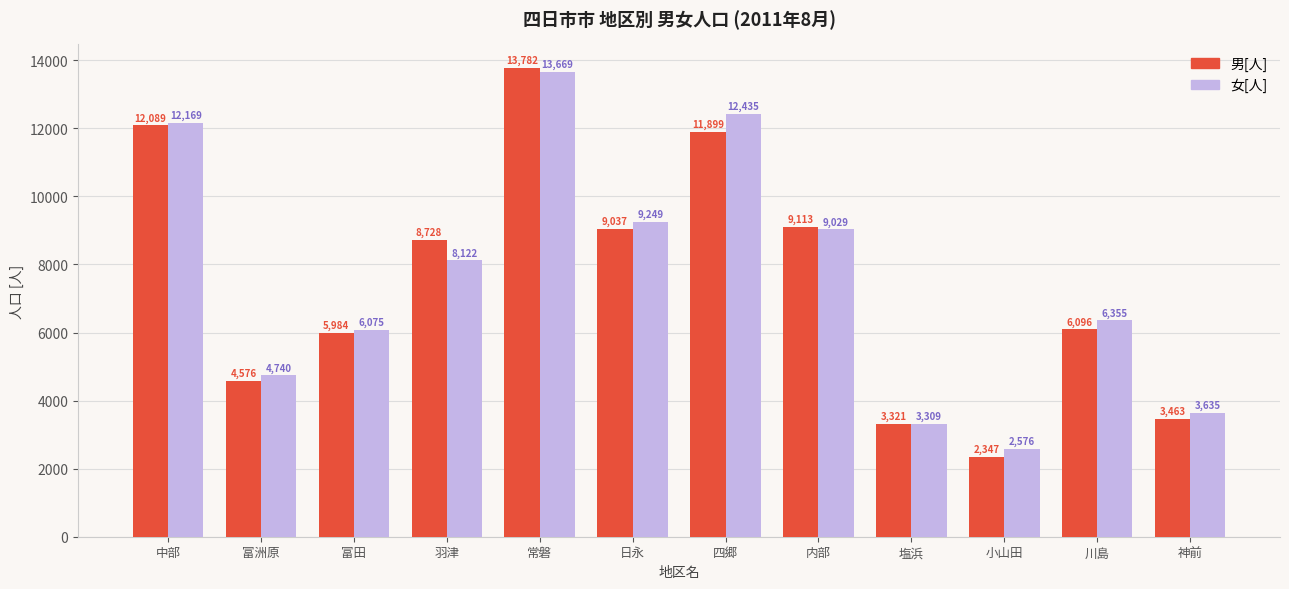

What is the difference between the maximum and second lowest values in the 女[人] series?

10360